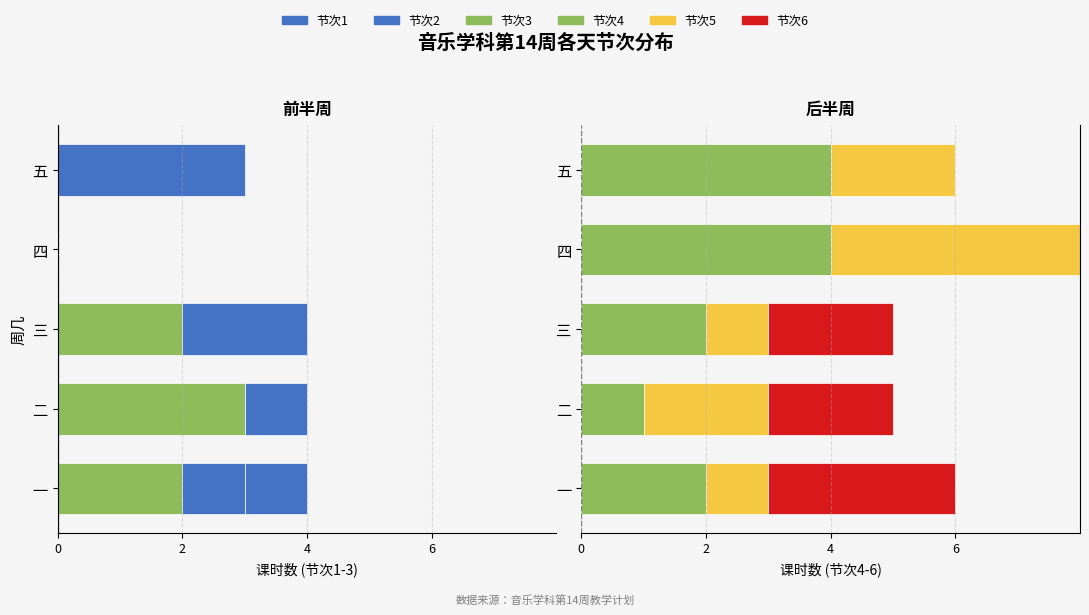

Which has a higher value, 五 or 一?

五